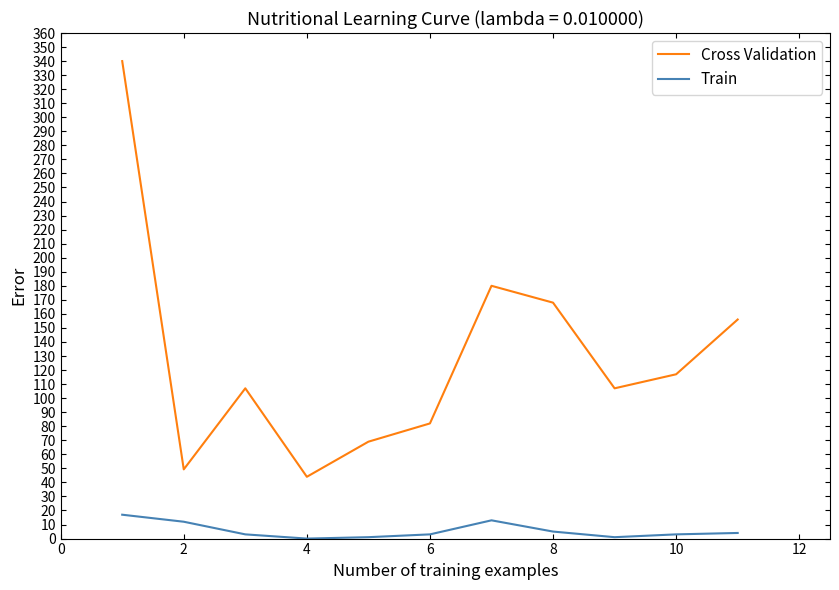

What are all the series names shown in the legend?

Cross Validation, Train